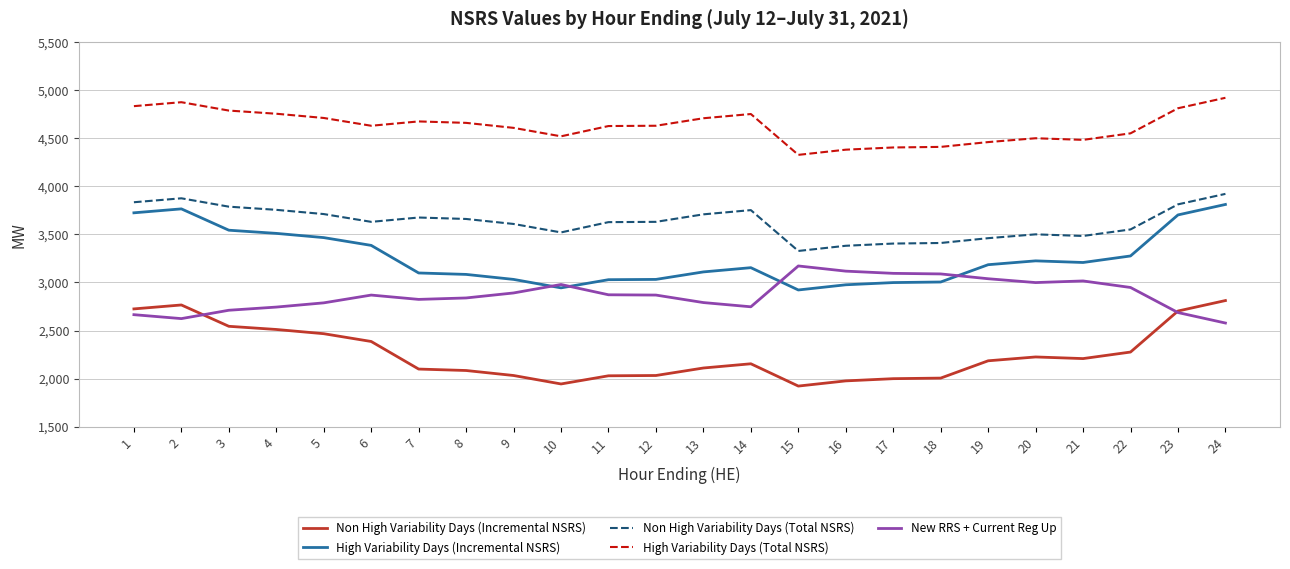

True or false: Non High Variability Days (Total NSRS) and New RRS + Current Reg Up cross at least once.

False